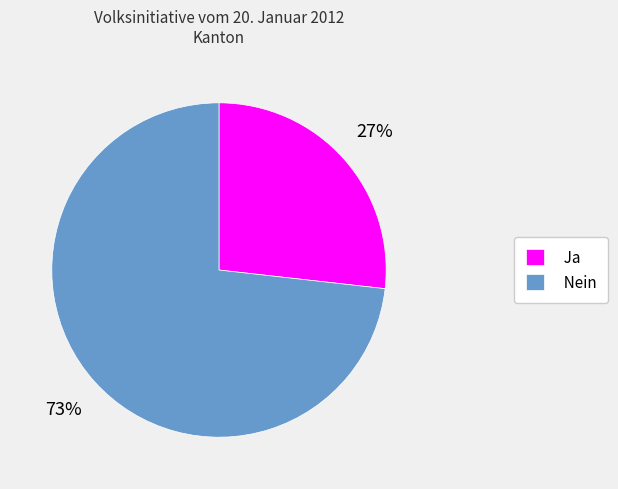

True or false: Nein accounts for 73% of the total.

True